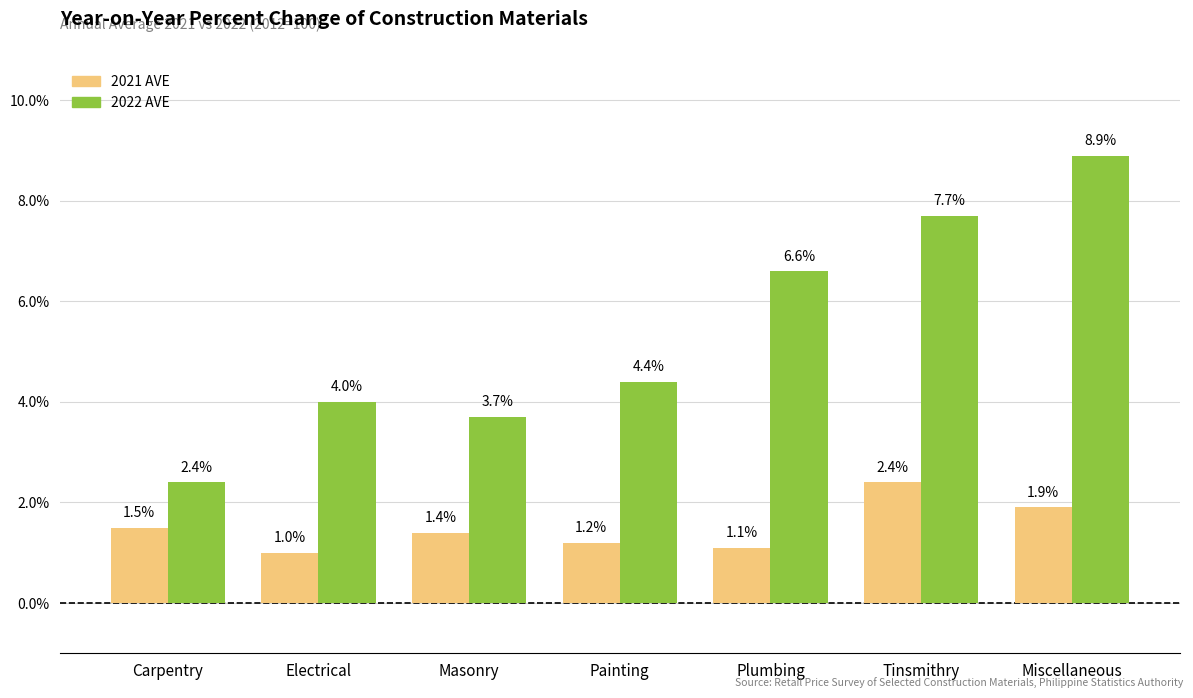

What is the difference between the highest and lowest values at Plumbing?

5.5